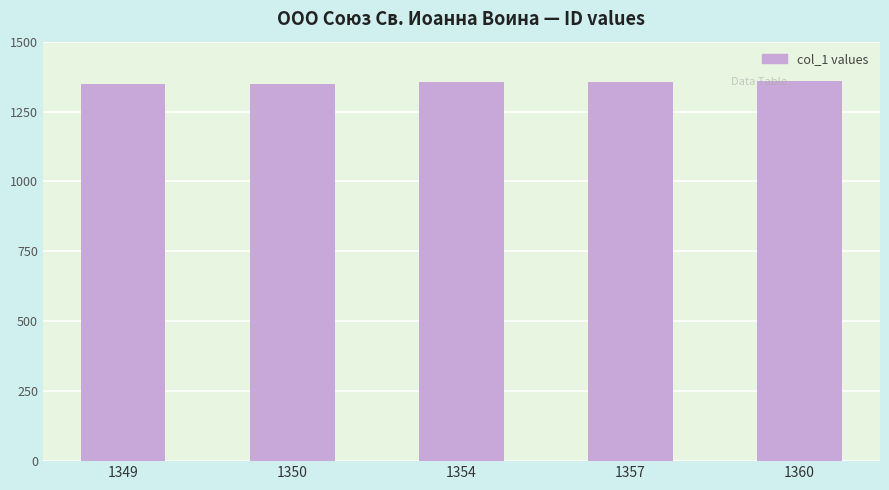

The value at 1349 is 845. True or false?

False